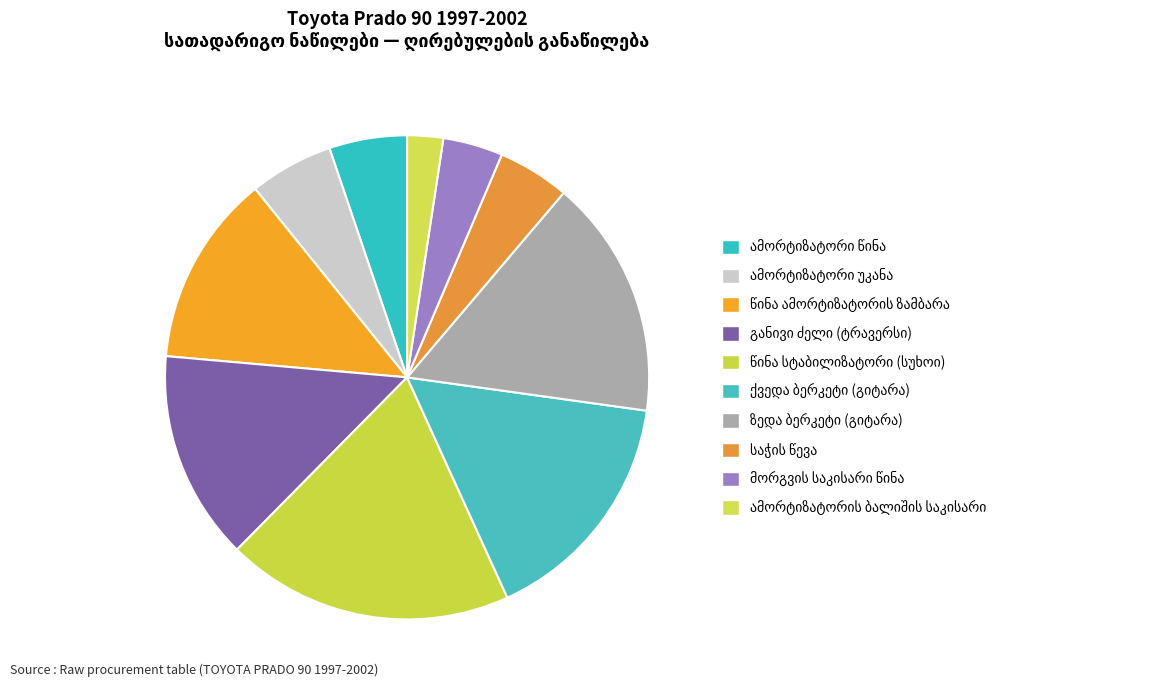

Approximately how many times larger is the value at ზედა ბერკეტი (გიტარა) compared to წინა ამორტიზატორის ზამბარა?

1.2